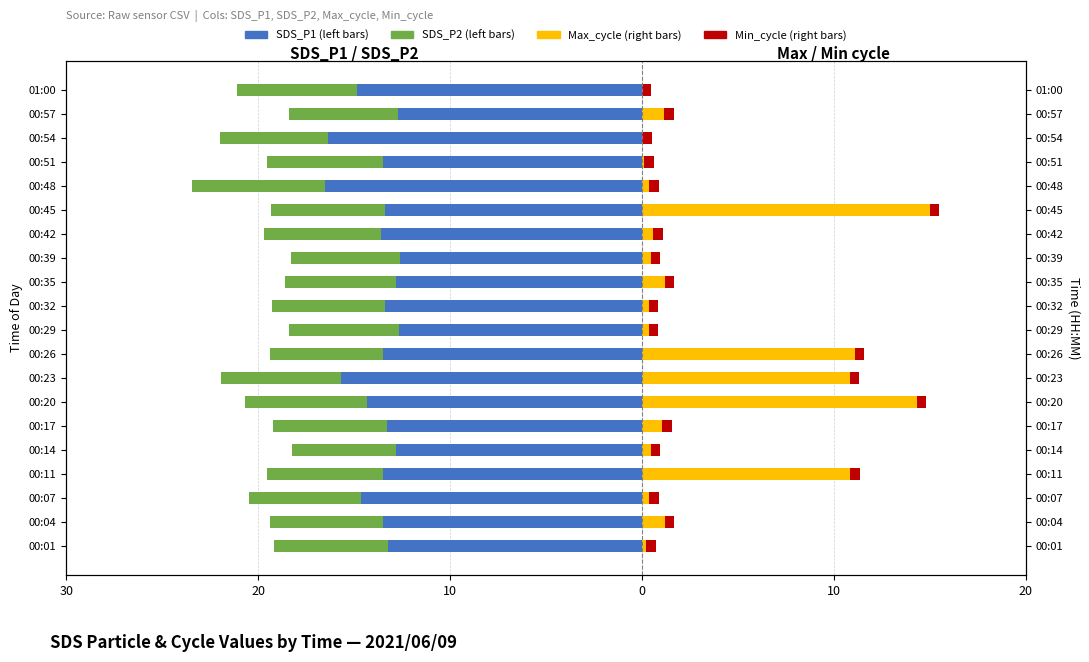

The Max_cycle (right) series shows 0.7 at 00:57. True or false?

False